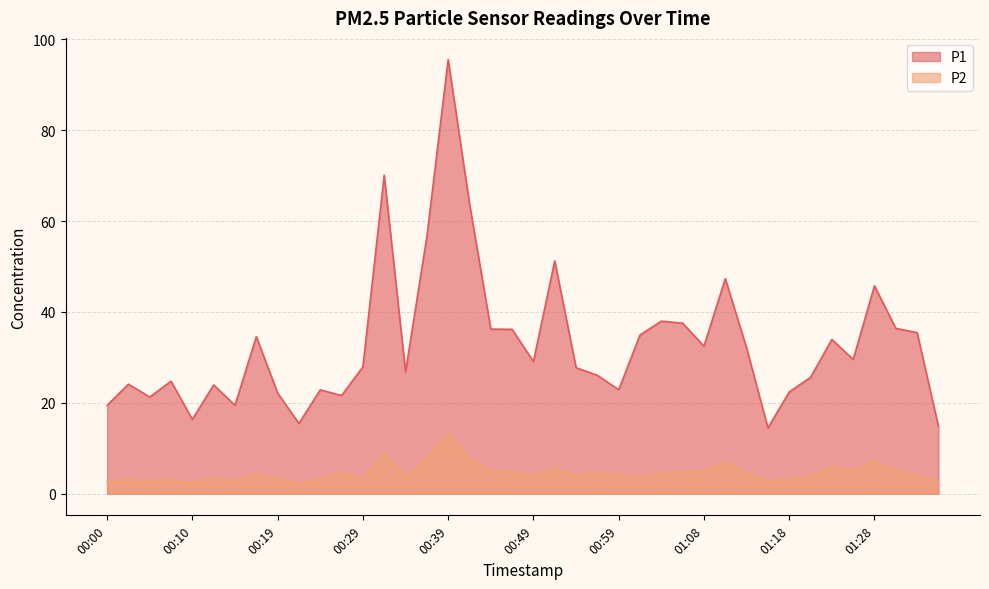

At which category is the sum across all series the highest?

00:39